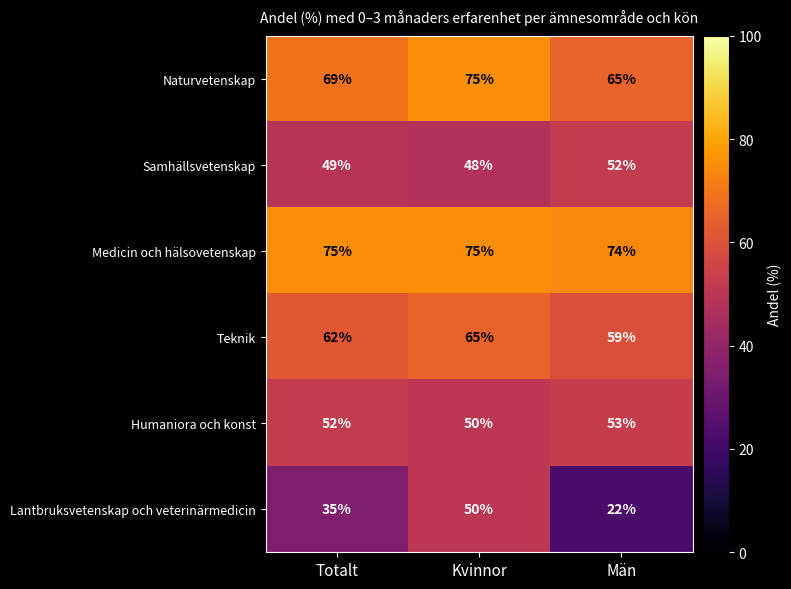

Which series has the largest range (max minus min)?

Lantbruksvetenskap och veterinärmedicin